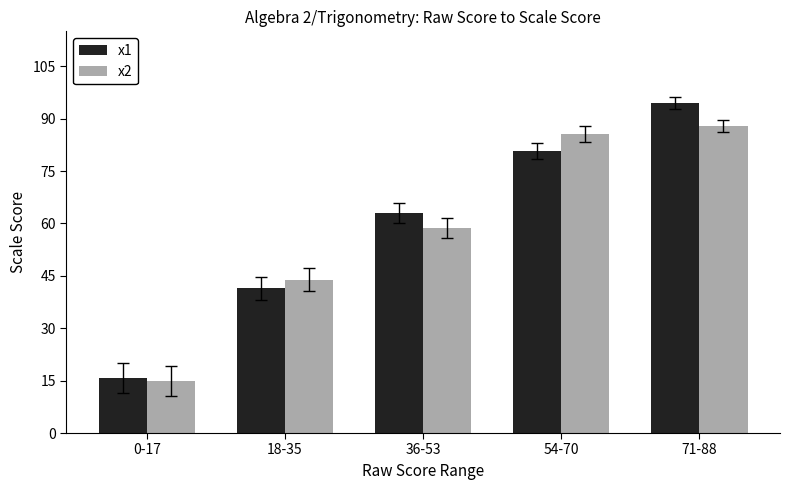

What is the label of the 1st bar from the left?

0-17